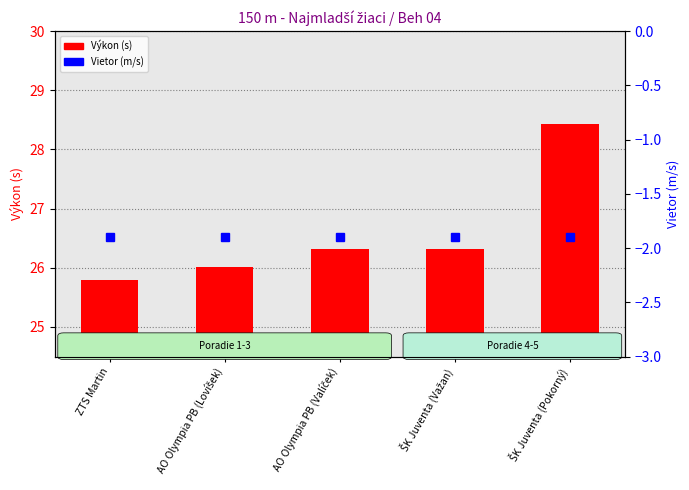

What is the sum of all Vietor (m/s) values?

-9.5